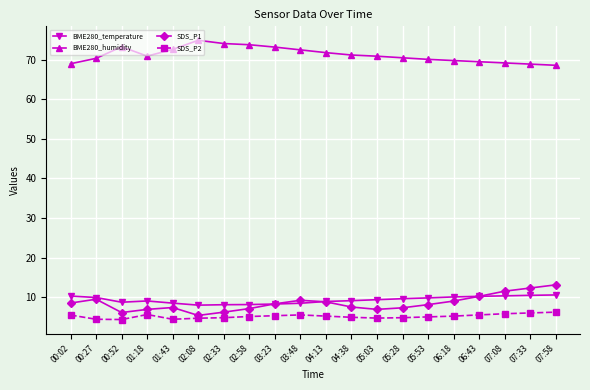

In SDS_P1, how many points are lower than both neighbors (excluding endpoints)?

3